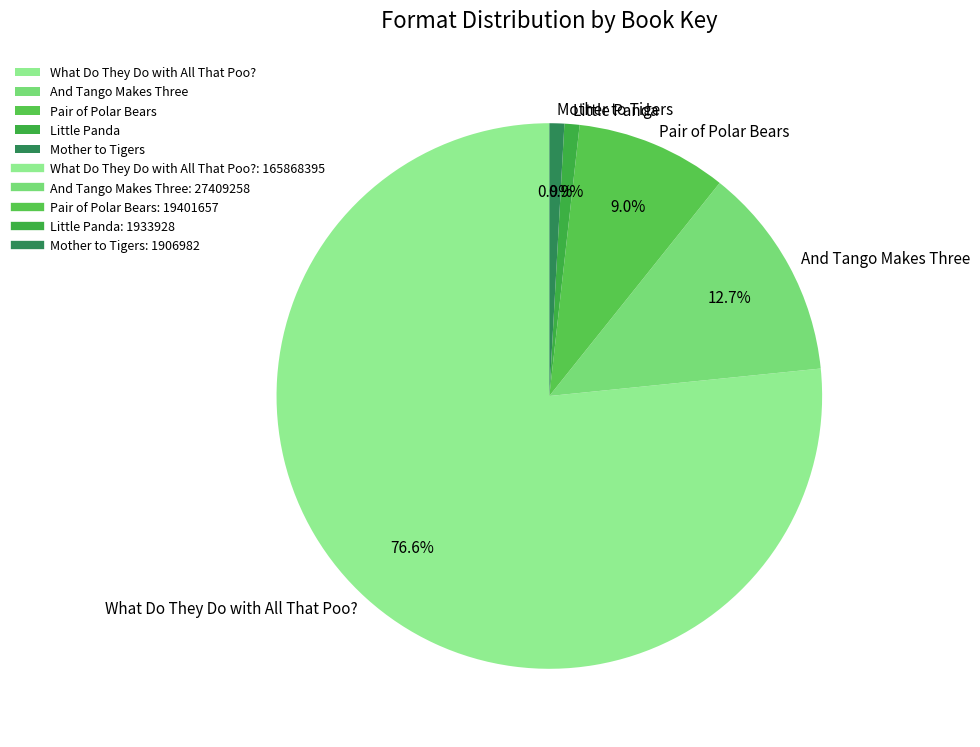

What is the total percentage of And Tango Makes Three and Little Panda?

13.6%